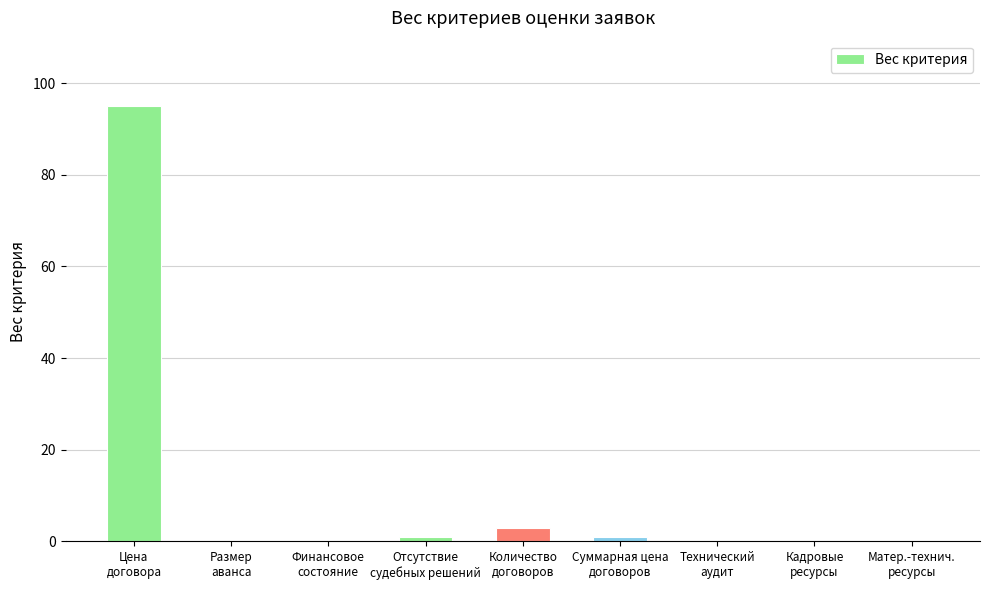

The chart shows a value of 168 at Цена
договора. True or false?

False